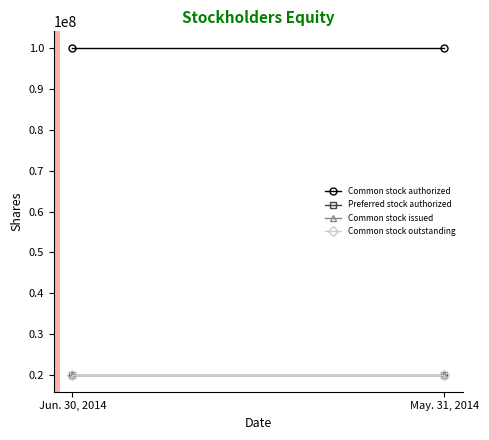

At May. 31, 2014, list the series in order from smallest to largest.

Preferred stock authorized, Common stock issued, Common stock outstanding, Common stock authorized